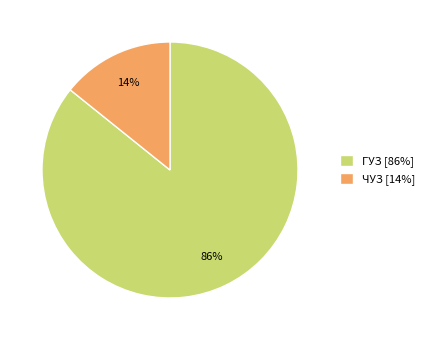

Rank the categories by value from highest to lowest.

ГУЗ [86%], ЧУЗ [14%]